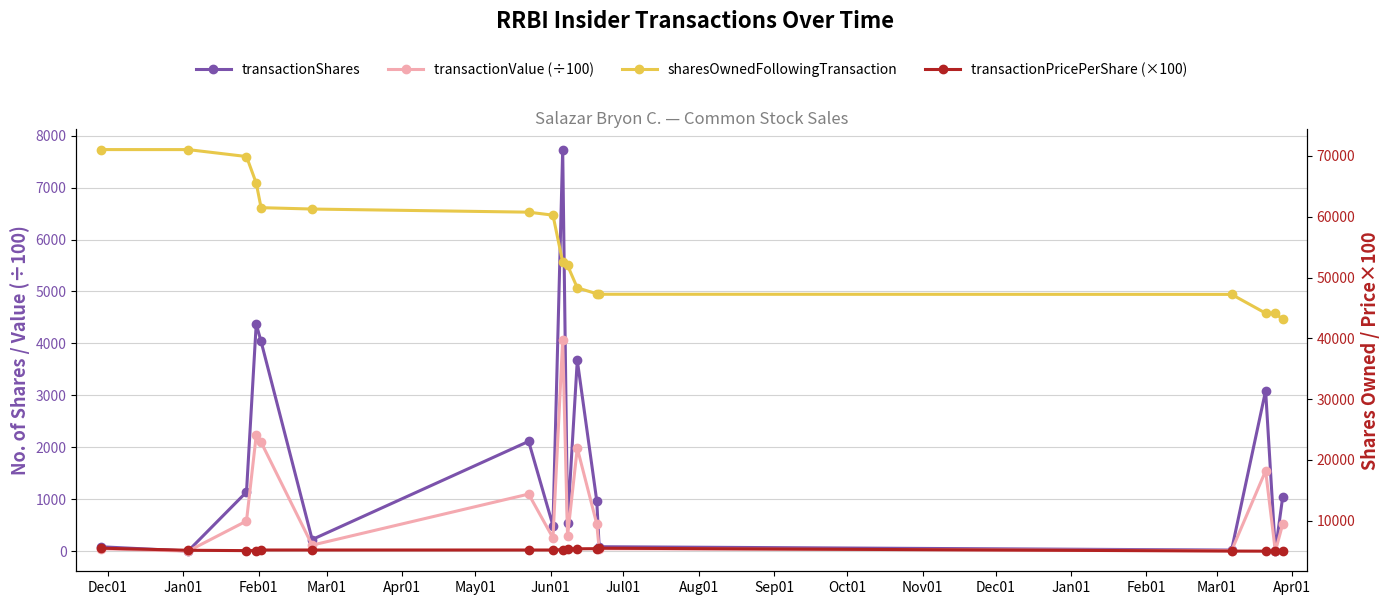

Rank the series at Nov01 from highest to lowest value.

sharesOwnedFollowingTransaction, transactionPricePerShare (×100), transactionShares, transactionValue (÷100)